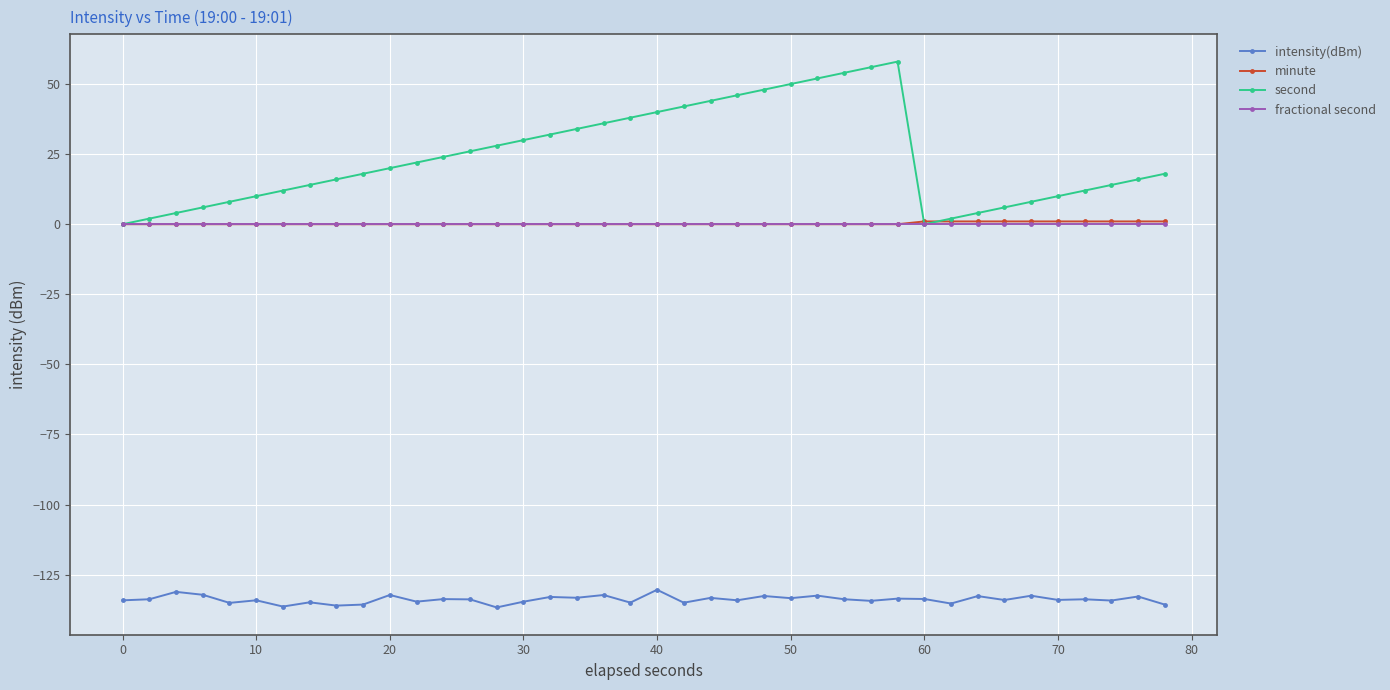

What are all the series names shown in the legend?

intensity(dBm), minute, second, fractional second